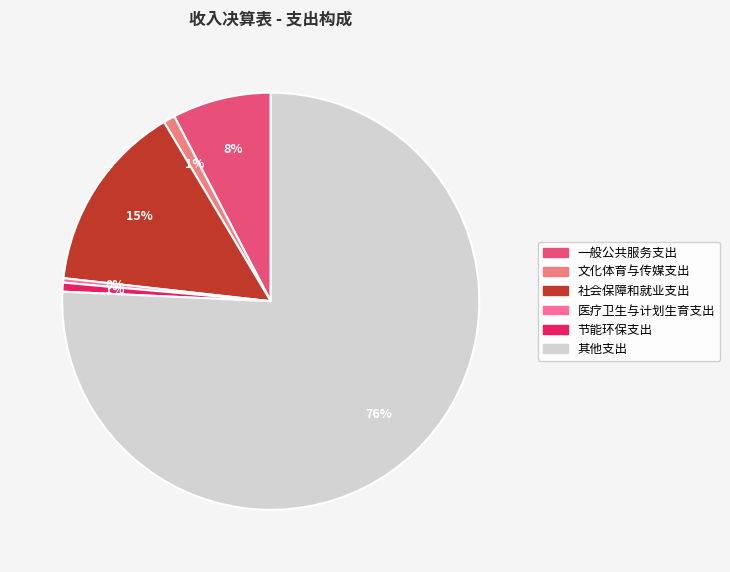

Which slice is the largest?

其他支出